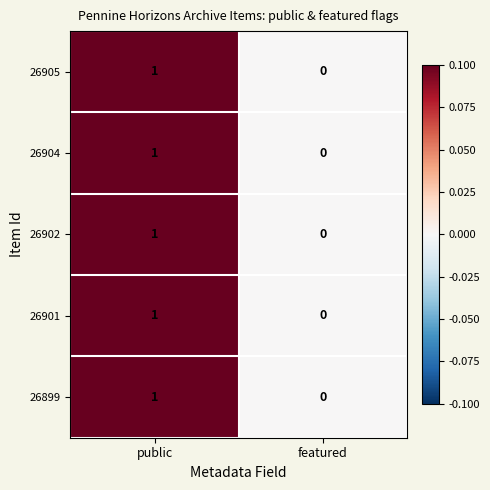

True or false: 26905 has a value of 1 at public.

True